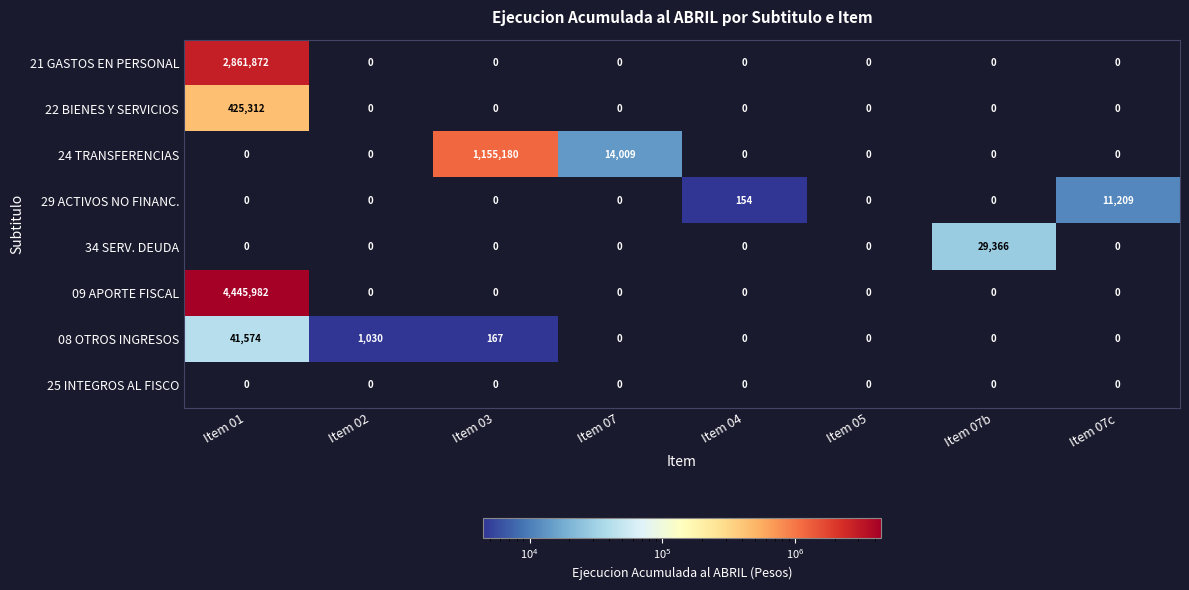

The value of 08 OTROS INGRESOS at Item 07 is -25610. True or false?

False